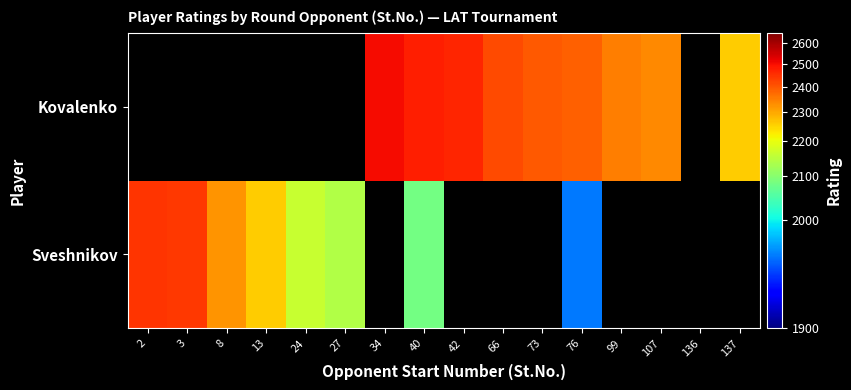

At which category is the sum across all series the highest?

40